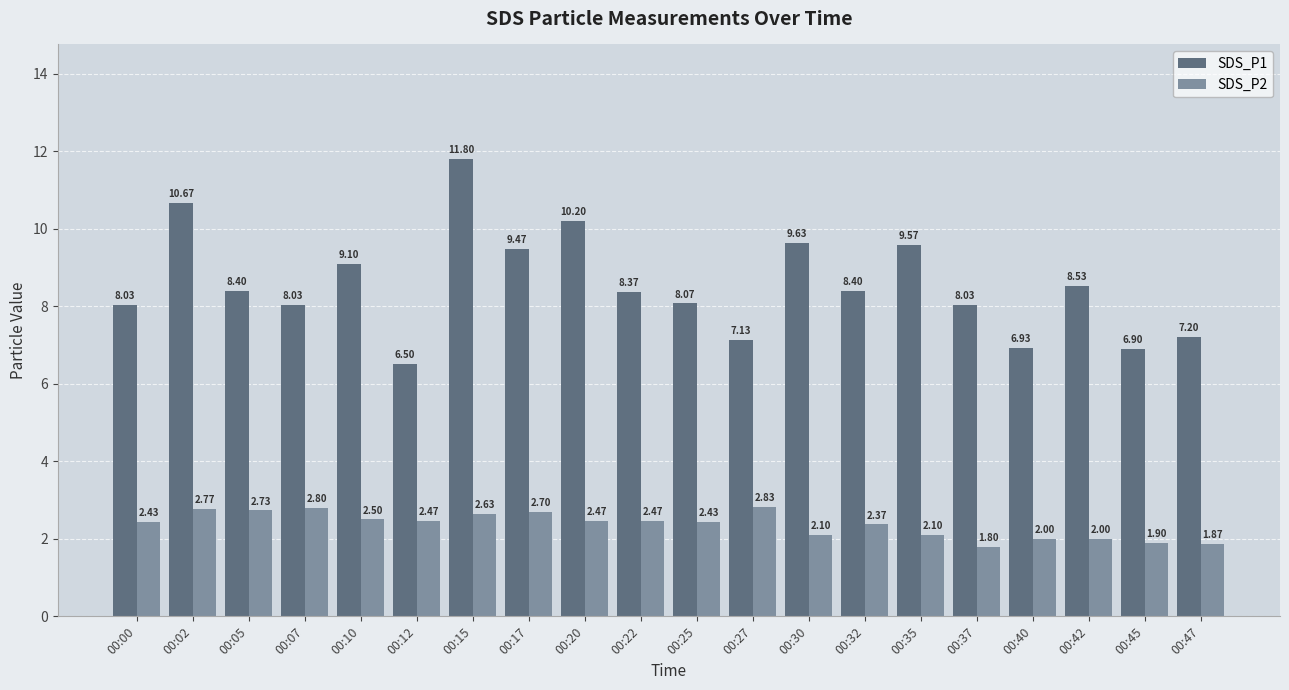

Rank the series at 00:35 from highest to lowest value.

SDS_P1, SDS_P2